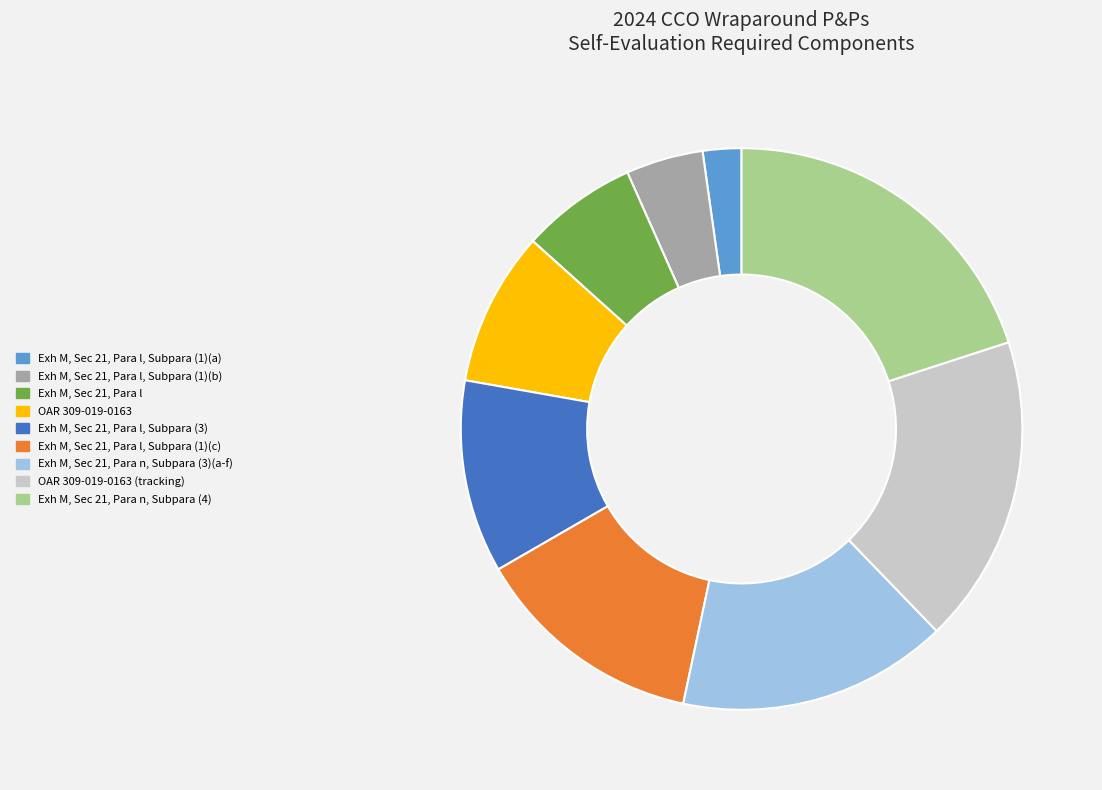

Does OAR 309-019-0163 (tracking) represent more than half of the total?

No